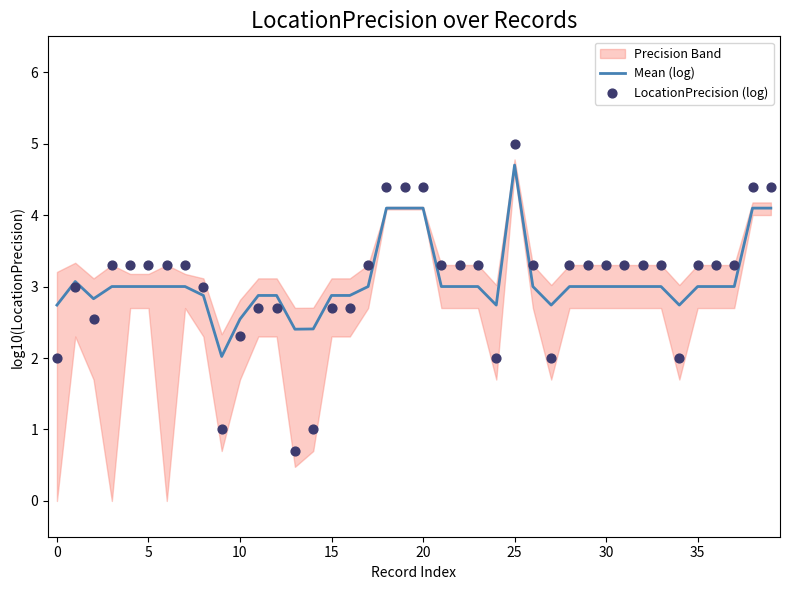

At how many categories does at least one series exceed 4?

6